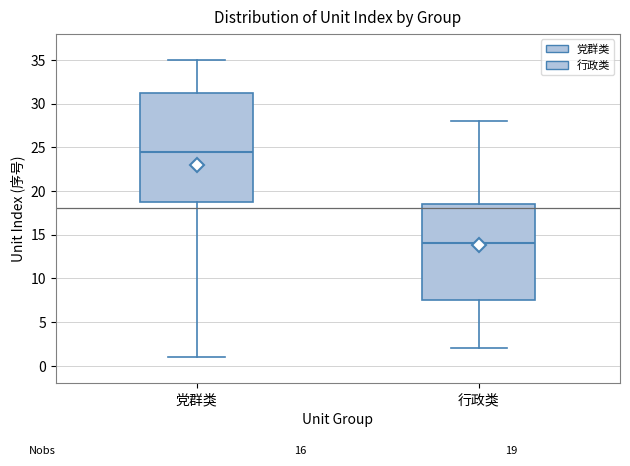

Which box has the lowest median line?

行政类